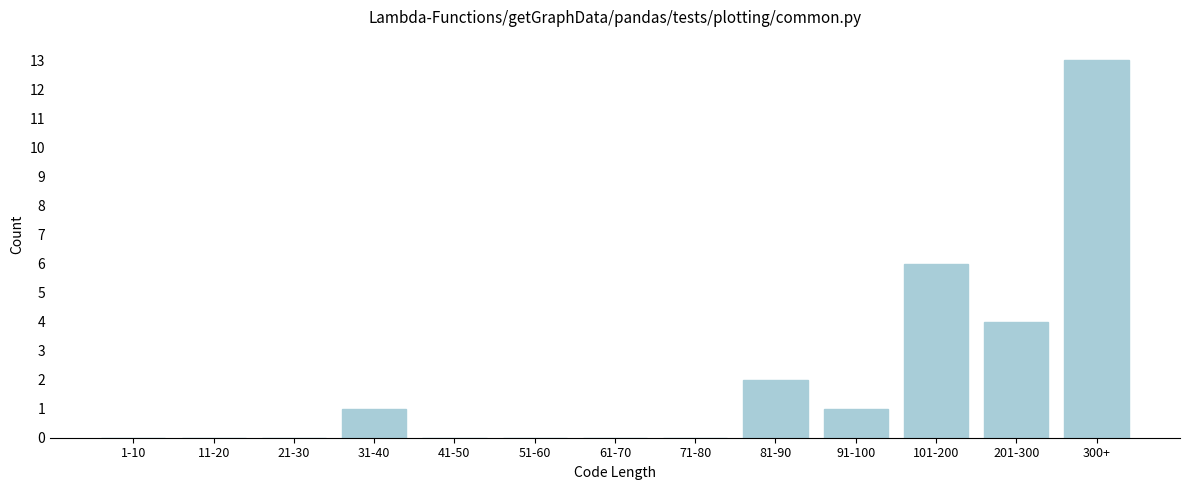

Reading left to right, transcribe all the data shown in this chart.

1-10=0	11-20=0	21-30=0	31-40=1	41-50=0	51-60=0	61-70=0	71-80=0	81-90=2	91-100=1	101-200=6	201-300=4	300+=13